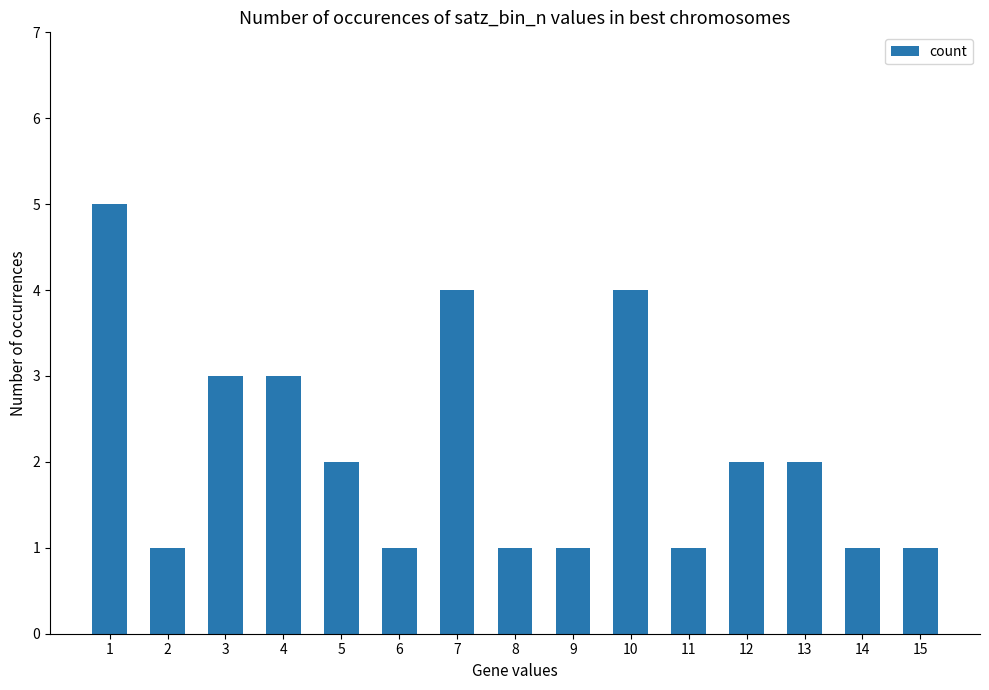

How many values are between 1 and 3?

12